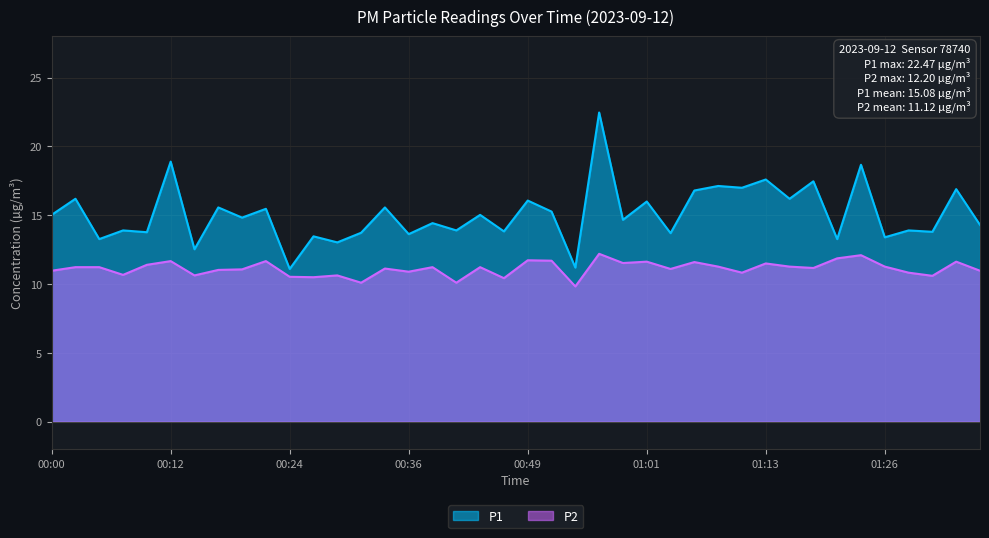

How many series are shown in this chart?

2